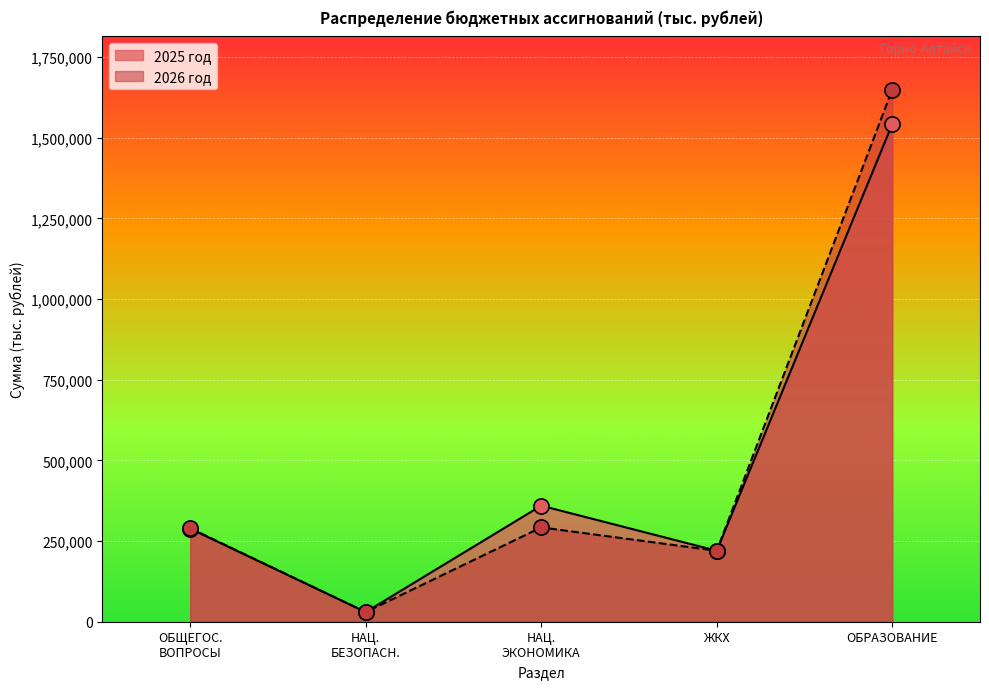

At how many categories does at least one series exceed 905738?

1